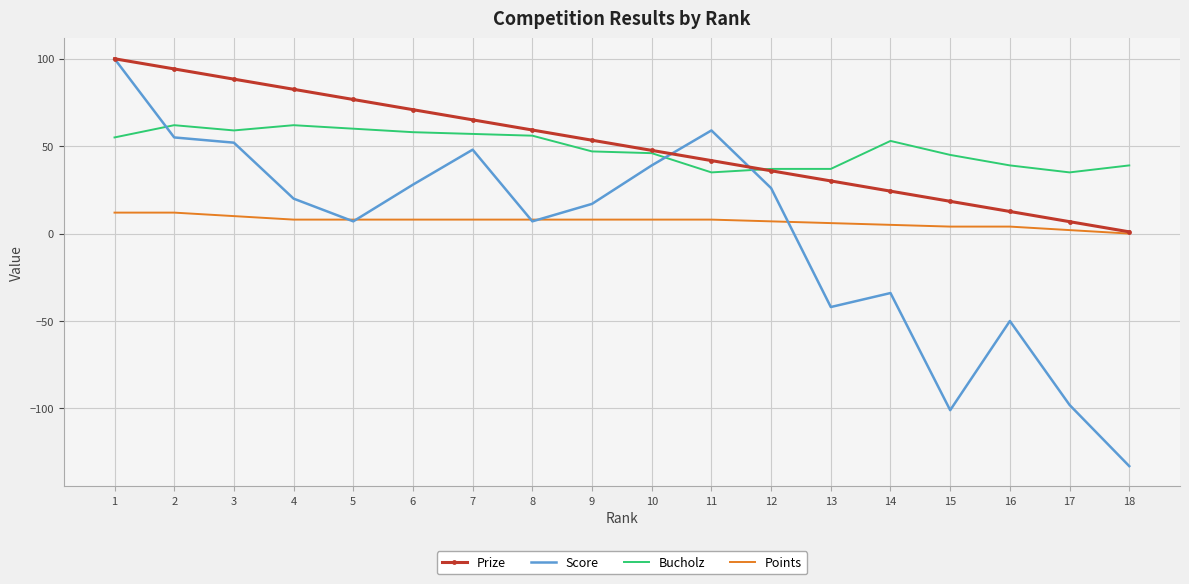

List the labels in order of Prize value, largest first.

1, 2, 3, 4, 5, 6, 7, 8, 9, 10, 11, 12, 13, 14, 15, 16, 17, 18